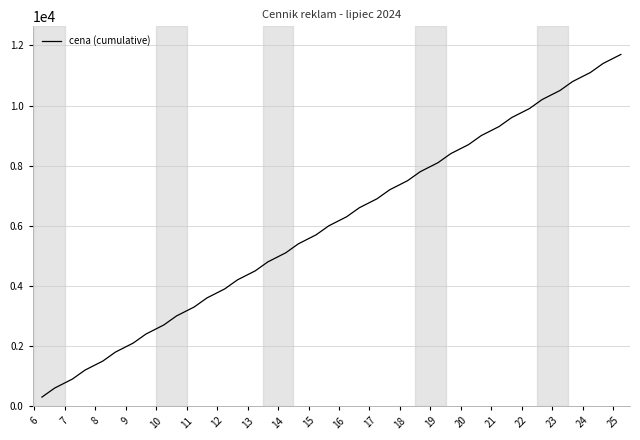

What is the maximum value shown in the chart?

11700